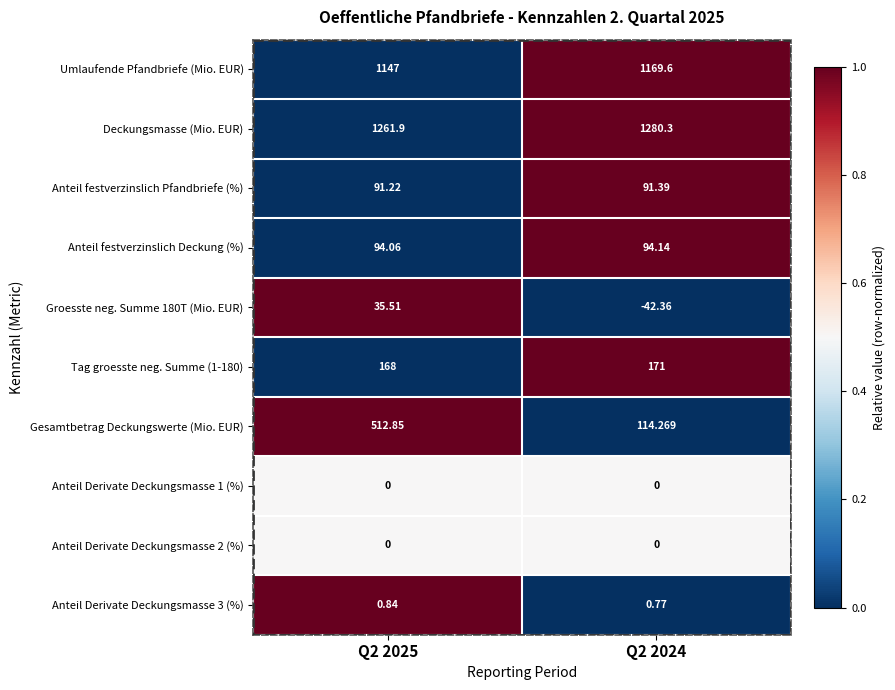

Is the value of Groesste neg. Summe 180T (Mio. EUR) at Q2 2025 greater than the value of Anteil festverzinslich Pfandbriefe (%) at Q2 2025?

No